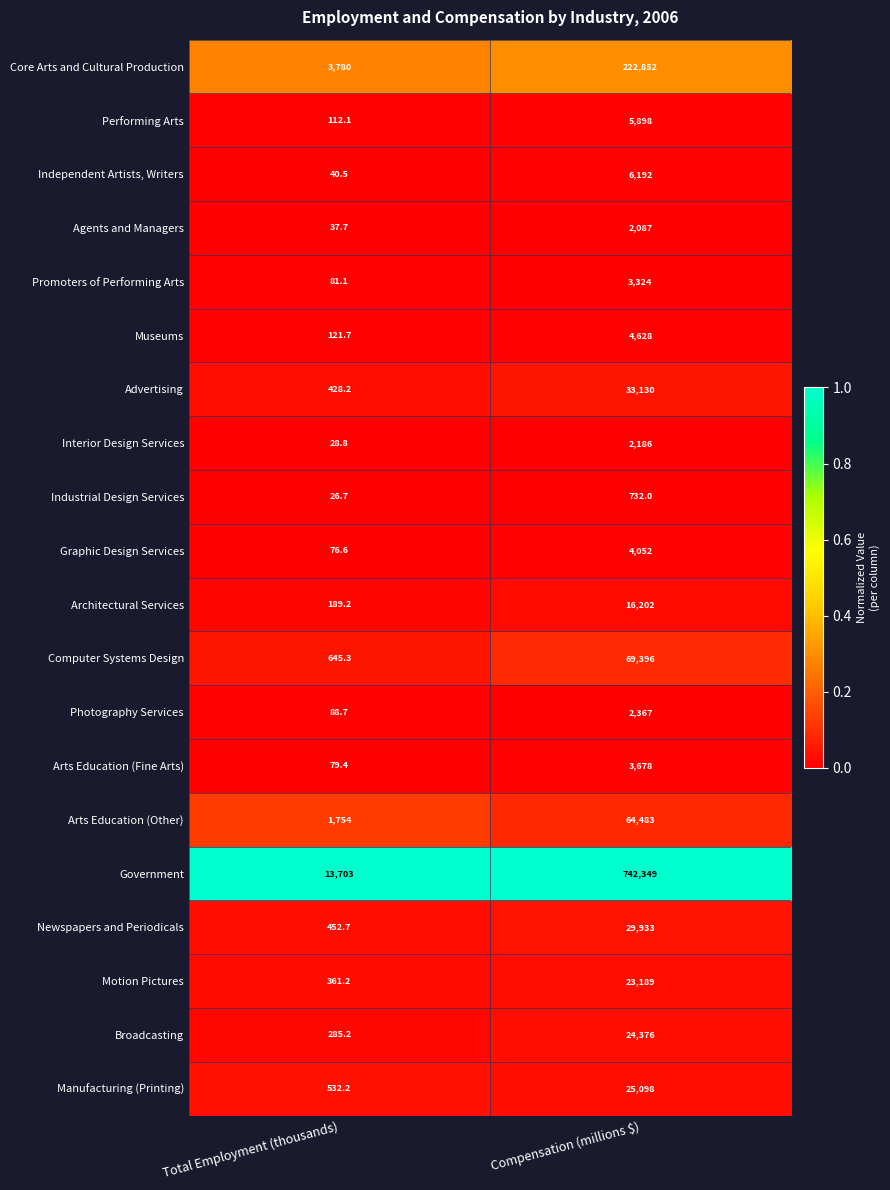

Rank the series by their maximum value, from highest to lowest.

Government, Core Arts and Cultural Production, Computer Systems Design, Arts Education (Other), Advertising, Newspapers and Periodicals, Manufacturing (Printing), Broadcasting, Motion Pictures, Architectural Services, Independent Artists, Writers, Performing Arts, Museums, Graphic Design Services, Arts Education (Fine Arts), Promoters of Performing Arts, Photography Services, Interior Design Services, Agents and Managers, Industrial Design Services